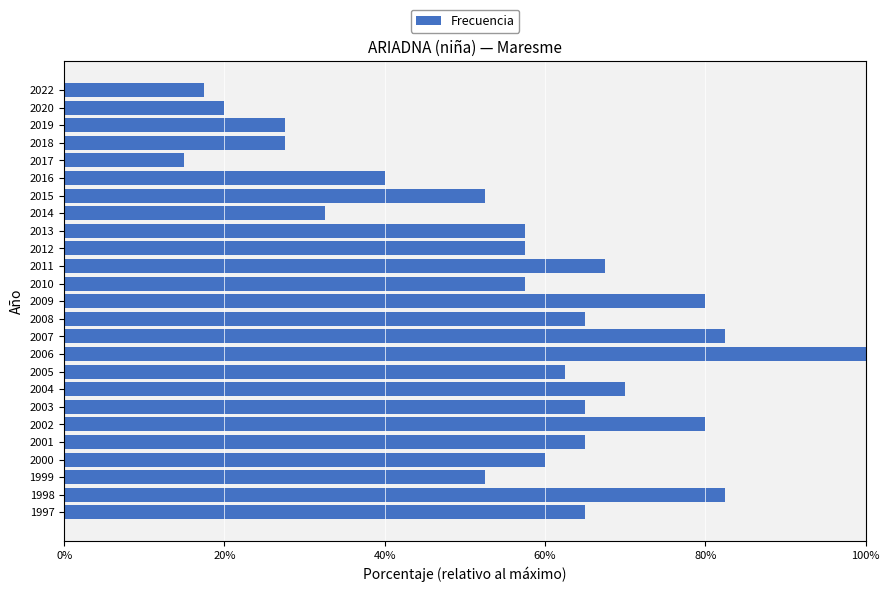

What is the difference between the maximum and minimum values?

85.0